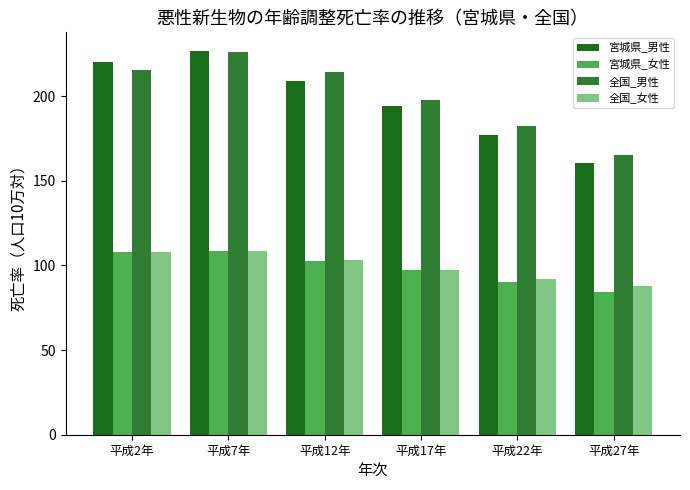

What is the difference between the 全国_女性 values at 平成12年 and 平成22年?

11.3